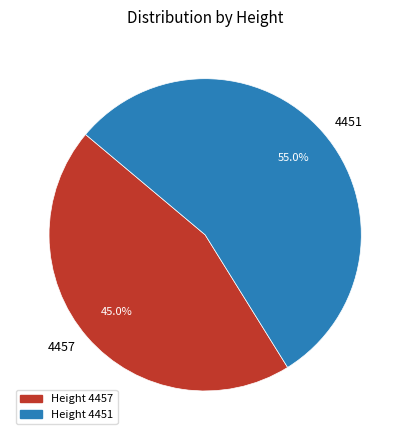

What is the total percentage of 4451 and 4457?

100.0%